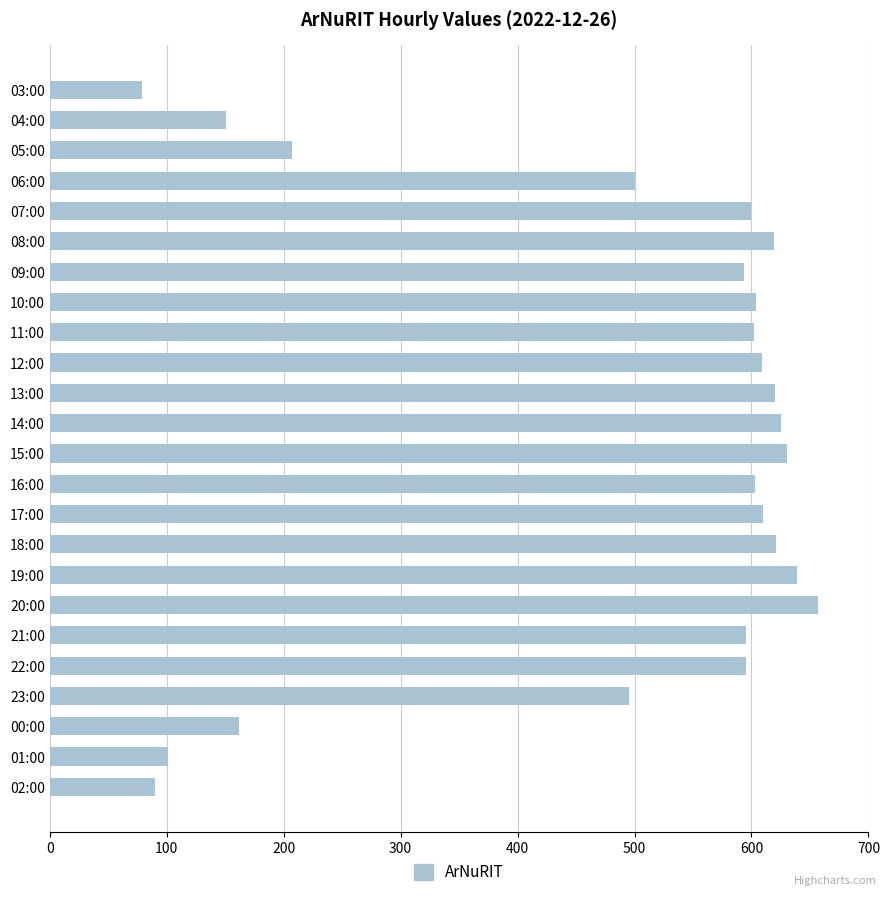

What is the label of the 1st bar from the bottom?

02:00